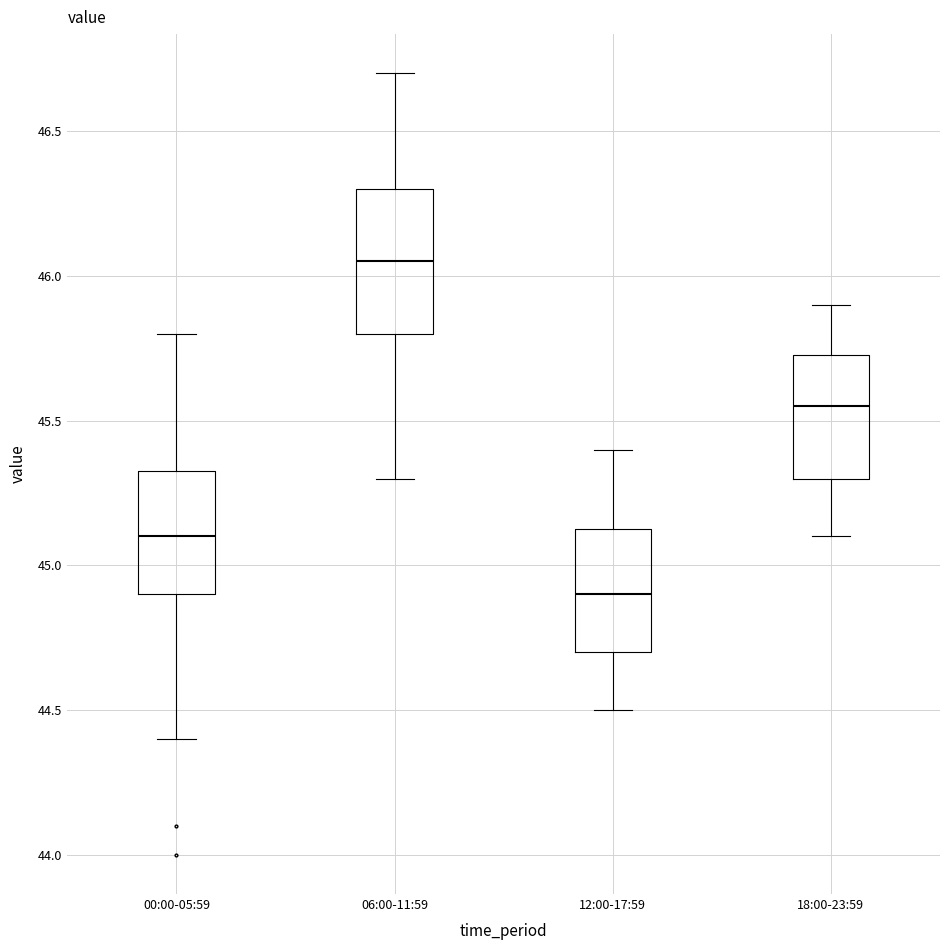

Reading left to right, transcribe this box plot: for each box, give where its median line is, the range the box spans, and where its two whiskers end, as read against the y-axis. The values are not printed on the chart, so give them approximately, as read against the axis.

00:00-05:59: median 45.10, box 44.90 to 45.35, whiskers 44.40 to 45.80
06:00-11:59: median 46.05, box 45.80 to 46.30, whiskers 45.30 to 46.70
12:00-17:59: median 44.90, box 44.70 to 45.15, whiskers 44.50 to 45.40
18:00-23:59: median 45.55, box 45.30 to 45.75, whiskers 45.10 to 45.90